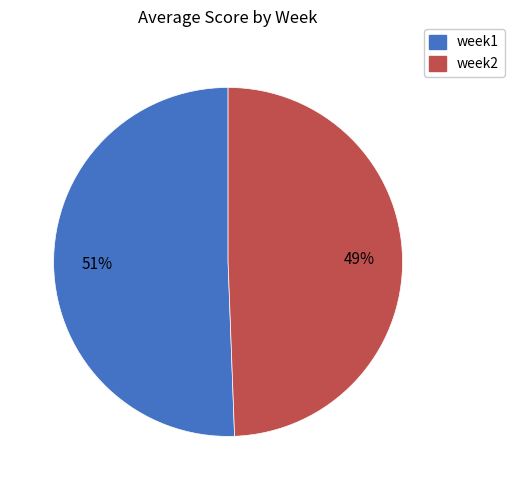

To the nearest percent, what portion does week2 represent?

49%